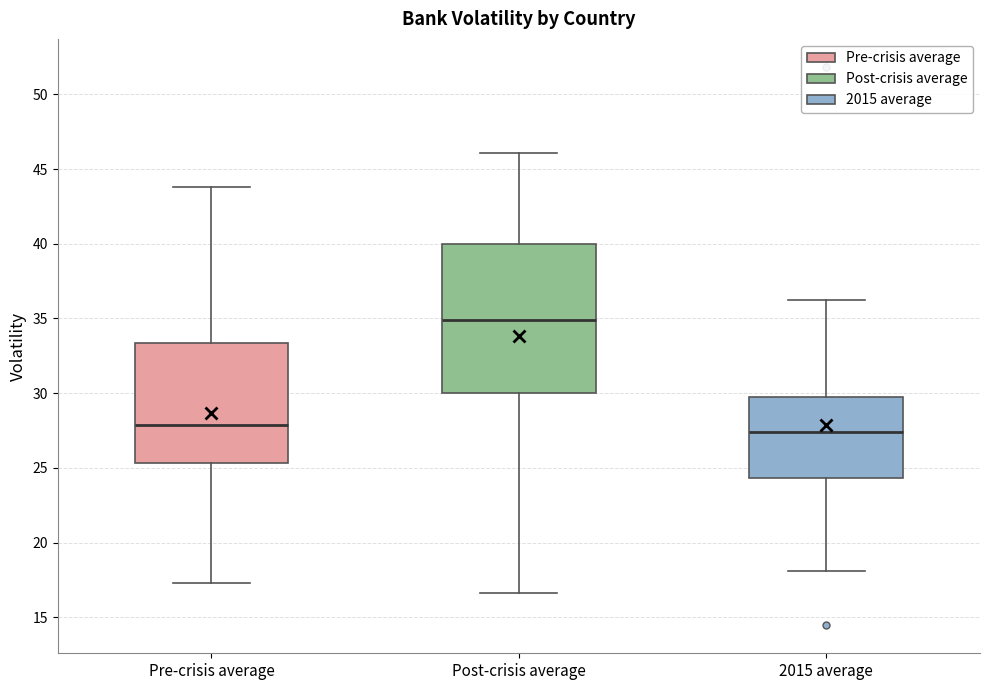

Reading left to right, transcribe this box plot: for each box, give where its median line is, the range the box spans, and where its two whiskers end, as read against the y-axis. The values are not printed on the chart, so give them approximately, as read against the axis.

Pre-crisis average: median 28.0, box 25.5 to 33.5, whiskers 17.5 to 44.0
Post-crisis average: median 35.0, box 30.0 to 40.0, whiskers 16.5 to 46.0
2015 average: median 27.5, box 24.5 to 29.5, whiskers 18.0 to 36.5